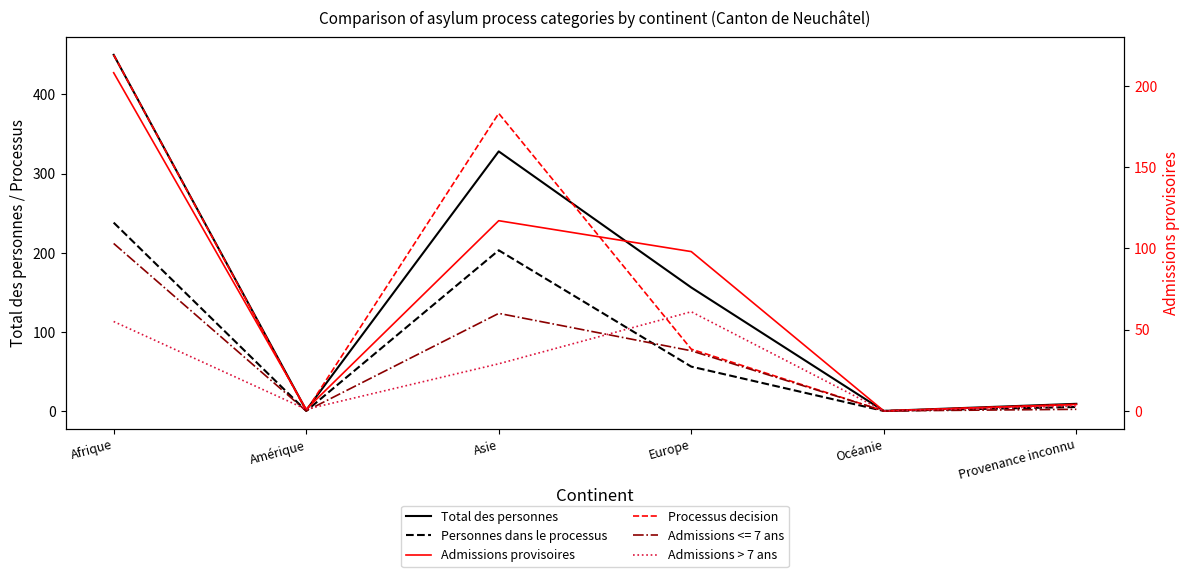

At which label does Admissions provisoires first exceed 98?

Afrique